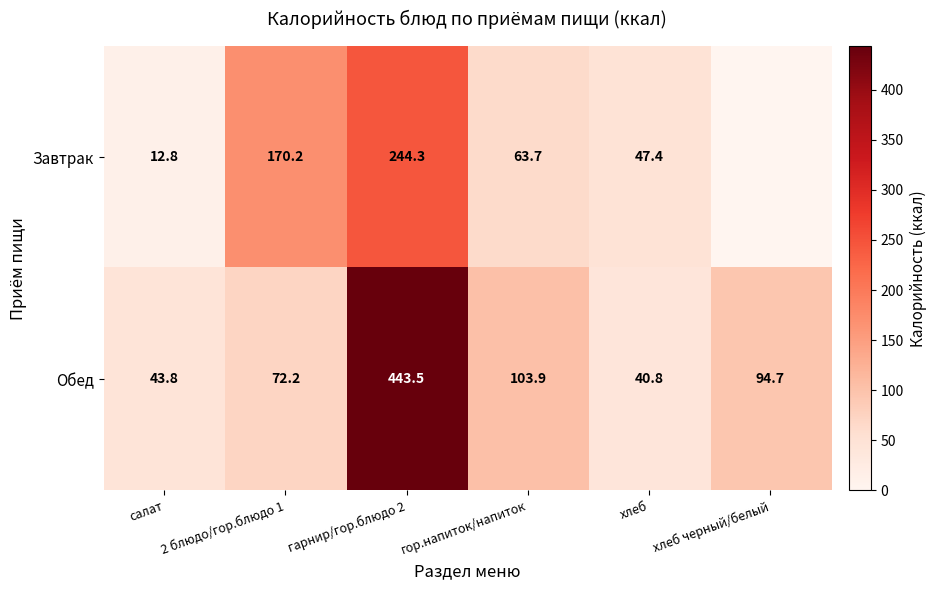

At which category is the sum across all series the highest?

гарнир/гор.блюдо 2